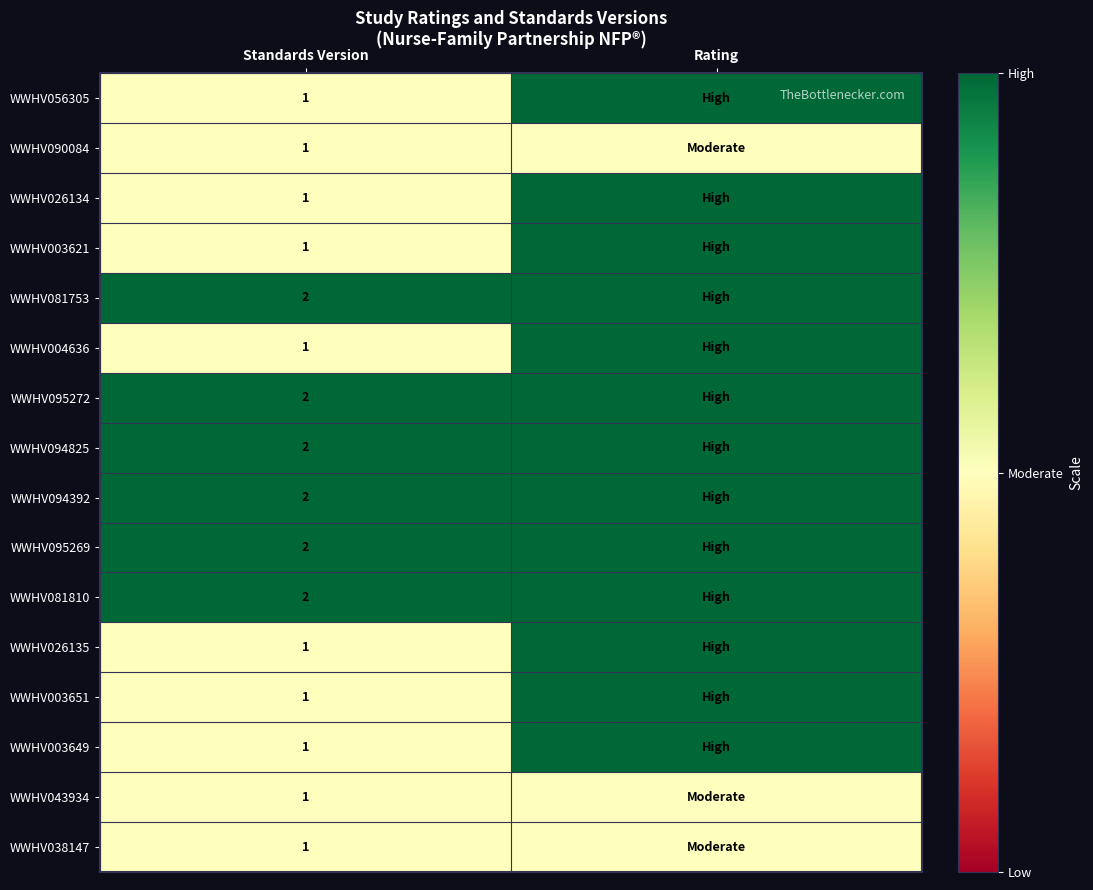

The value of WWHV038147 at Standards Version is 0. True or false?

False